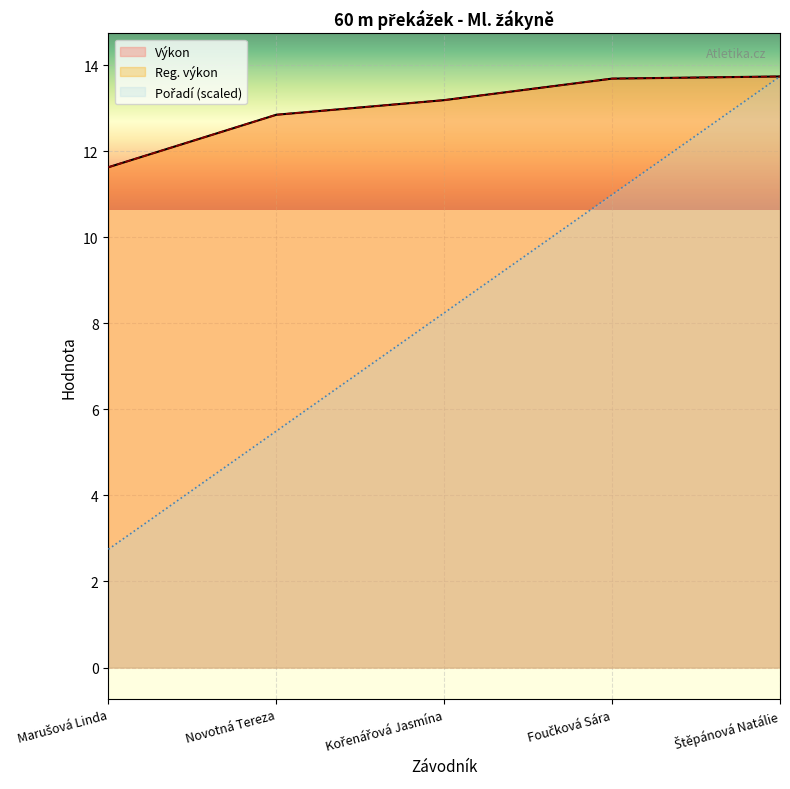

What is the label of the 5th point from the left?

Štěpánová Natálie